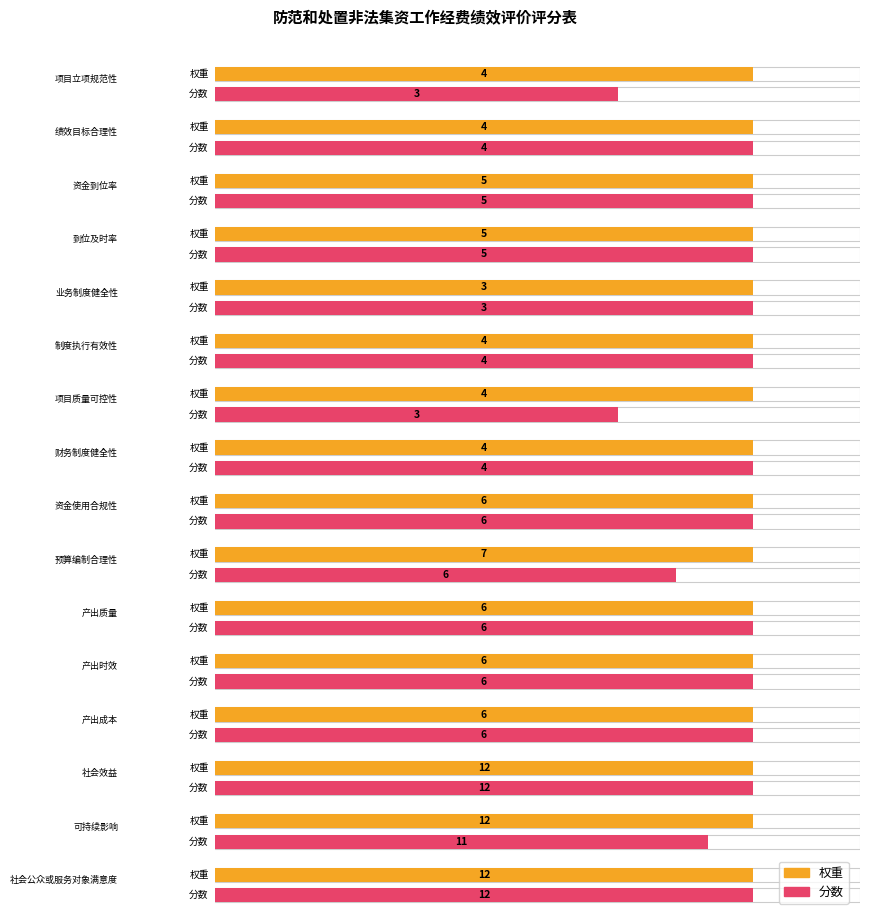

How many groups of bars are there?

16